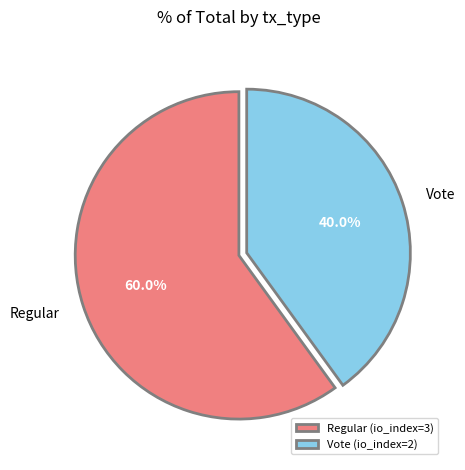

What percentage is the Regular slice, to the nearest percent?

60%